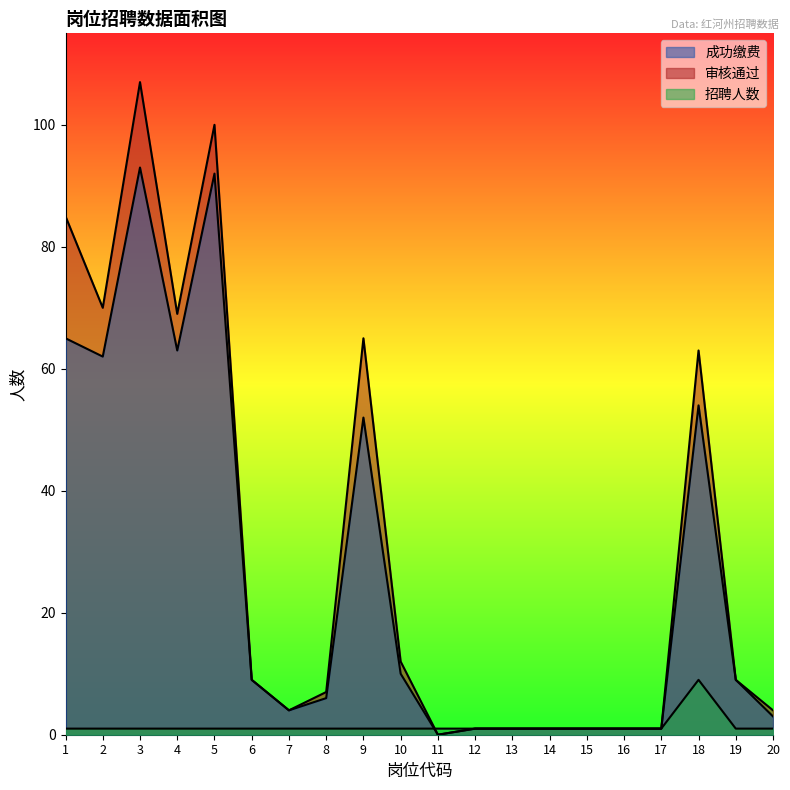

Reading right to left, transcribe all the data shown in this chart.

成功缴费: 3	9	54	1	1	1	1	1	1	0	10	52	6	4	9	92	63	93	62	65
审核通过: 4	9	63	1	1	1	1	1	1	0	12	65	7	4	9	100	69	107	70	85
招聘人数: 1	1	9	1	1	1	1	1	1	1	1	1	1	1	1	1	1	1	1	1